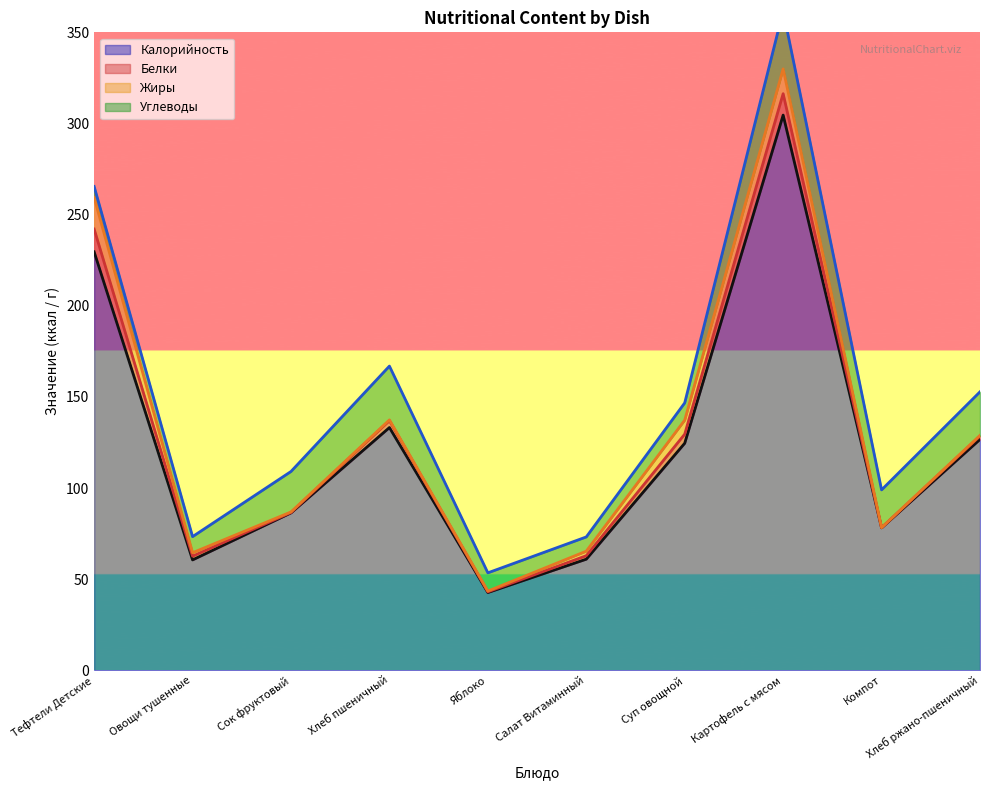

True or false: Калорийность has a value of 60.6 at Овощи тушенные.

True